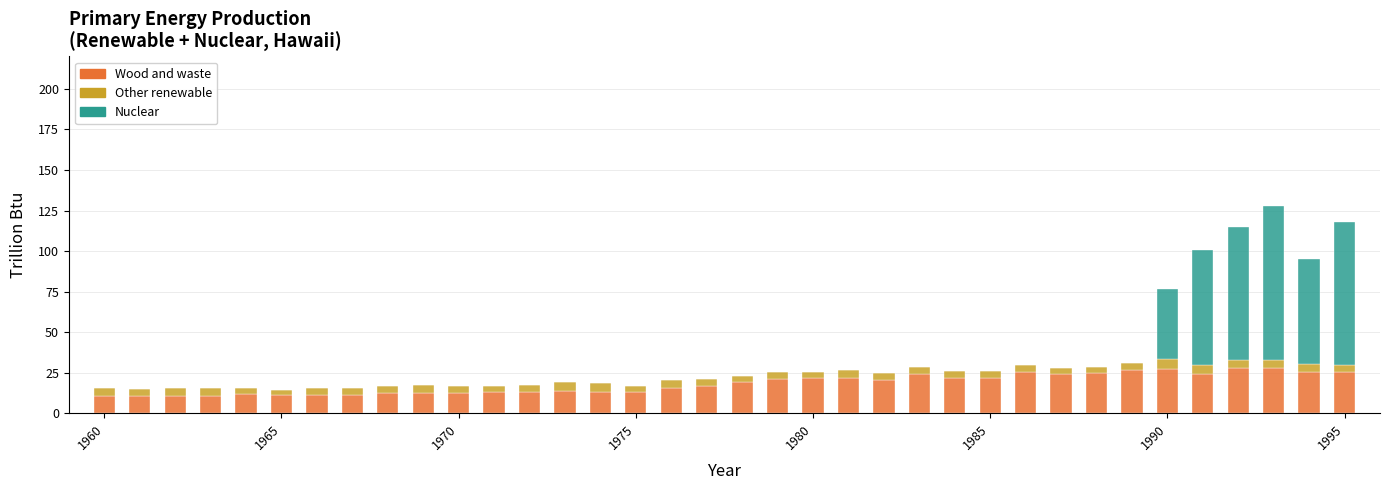

What is the maximum value for Wood and waste?

27.9